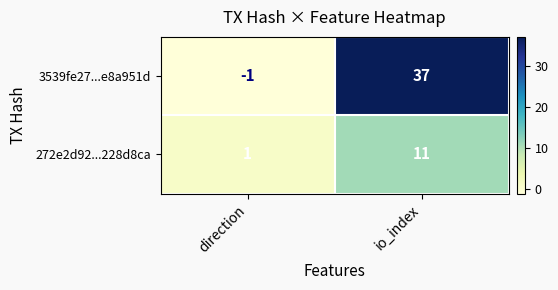

What is the average value of the 272e2d92...228d8ca series?

6